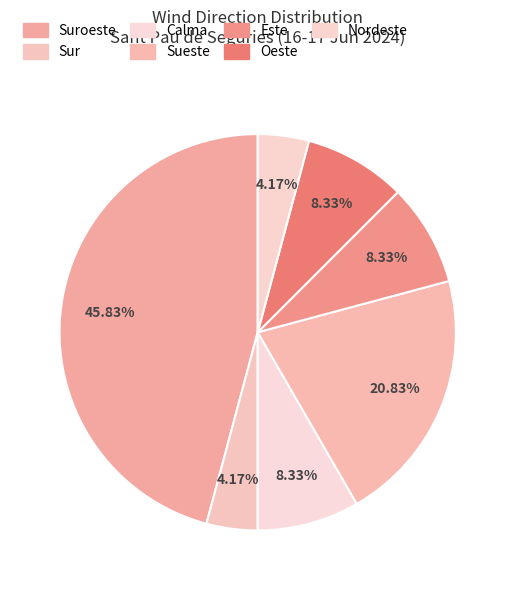

Rank the categories by value from lowest to highest.

Sur, Nordeste, Calma, Este, Oeste, Sueste, Suroeste